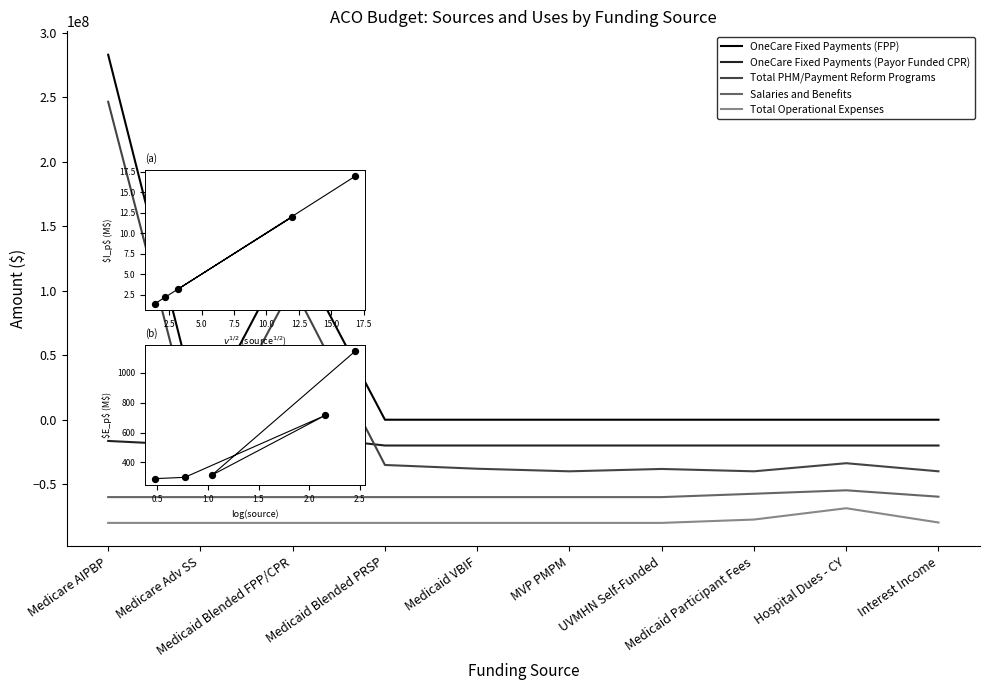

Which series contains the highest Y value?

OneCare Fixed Payments (FPP)